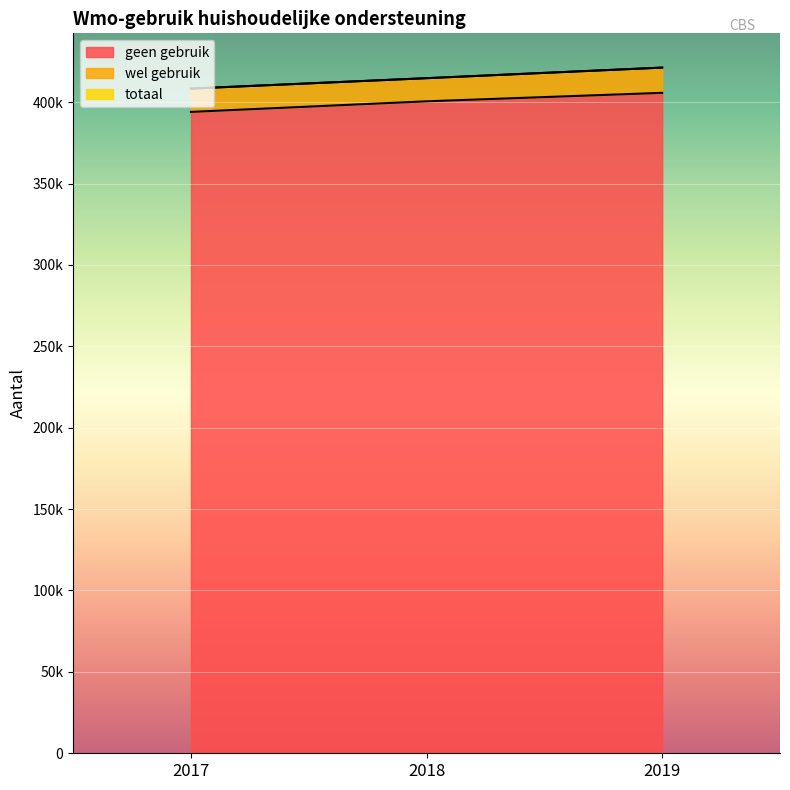

At how many categories does at least one series exceed 395759?

3